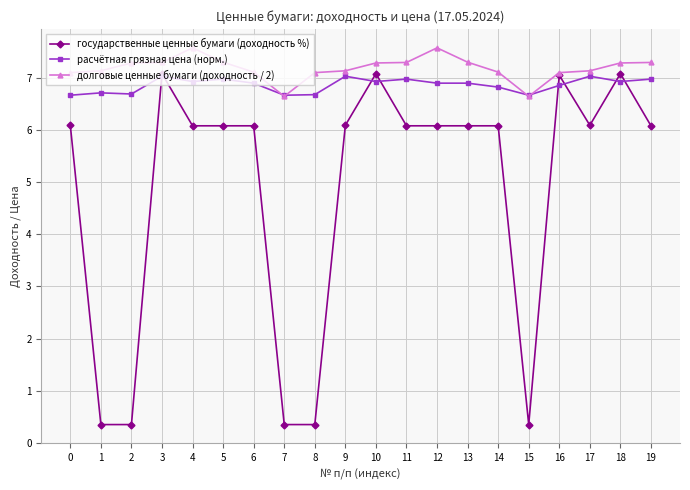

How many series are shown in this chart?

3